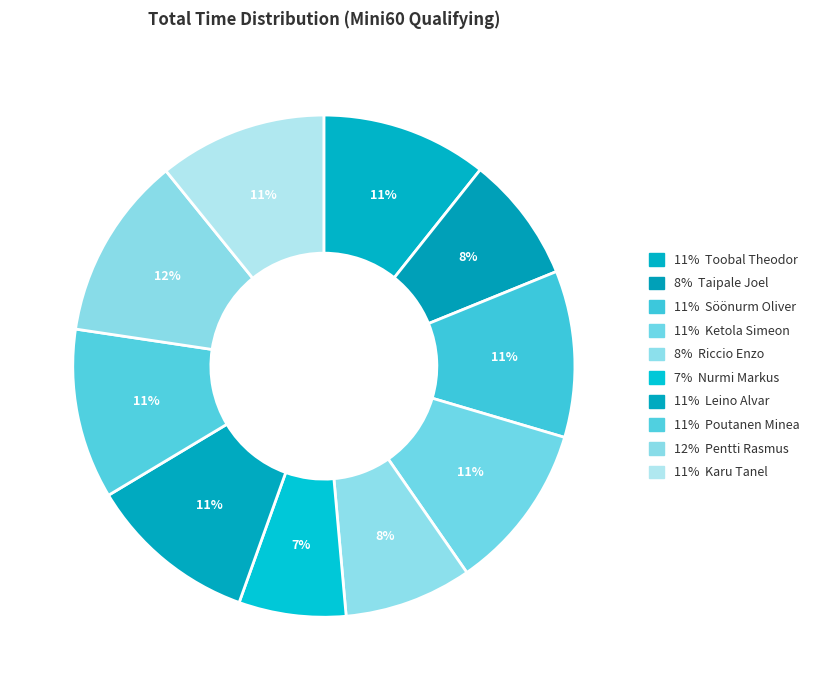

Count the number of slices in the pie.

10